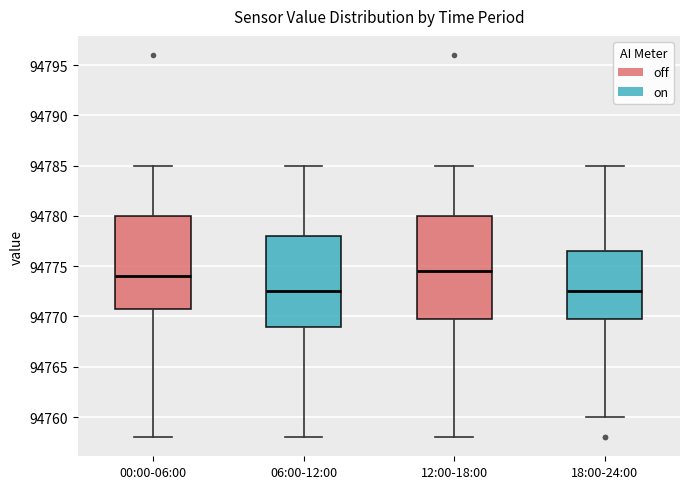

Reading left to right, transcribe this box plot: for each box, give where its median line is, the range the box spans, and where its two whiskers end, as read against the y-axis. The values are not printed on the chart, so give them approximately, as read against the axis.

00:00-06:00: median 94774.0, box 94771.0 to 94780.0, whiskers 94758.0 to 94785.0
06:00-12:00: median 94772.5, box 94769.0 to 94778.0, whiskers 94758.0 to 94785.0
12:00-18:00: median 94774.5, box 94770.0 to 94780.0, whiskers 94758.0 to 94785.0
18:00-24:00: median 94772.5, box 94770.0 to 94776.5, whiskers 94760.0 to 94785.0